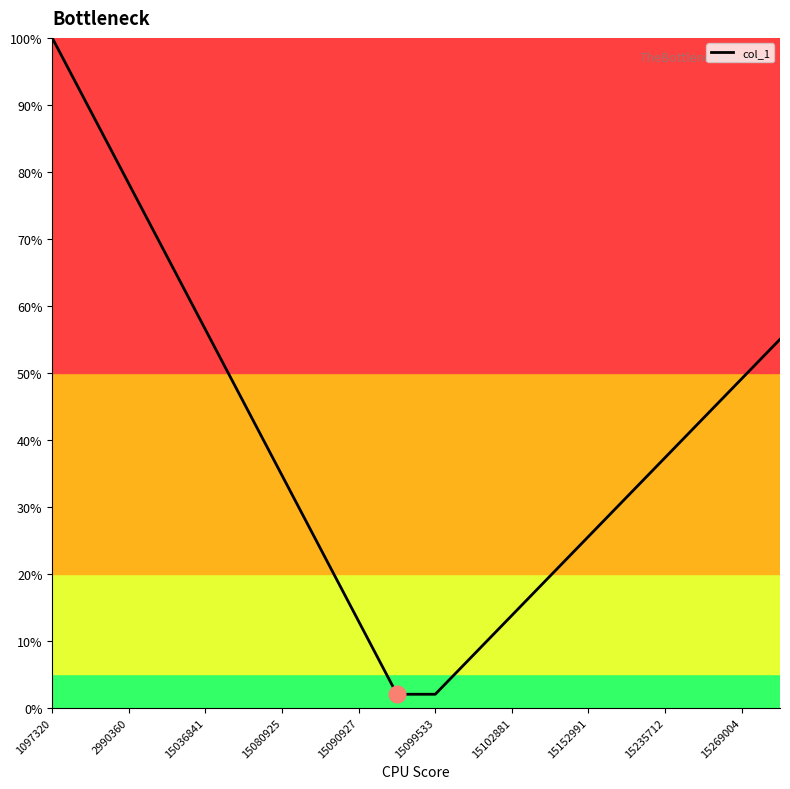

What is the minimum value shown in the chart?

2.0